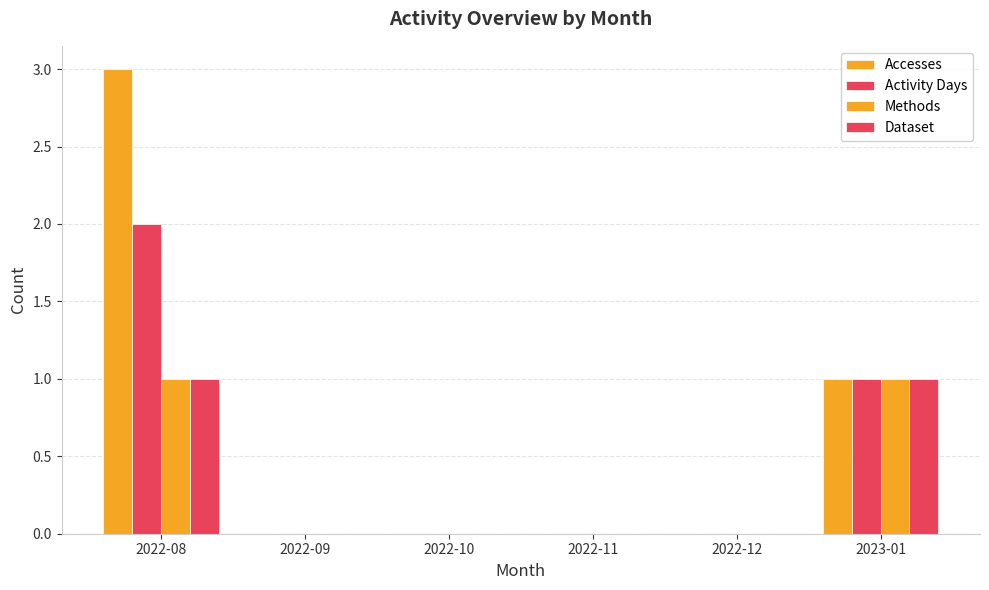

At which category is the sum across all series the highest?

2022-08